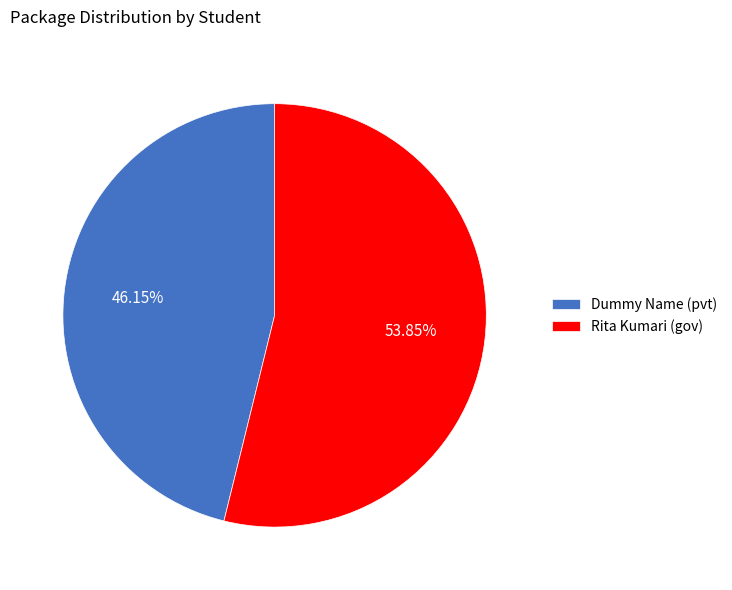

To the nearest percent, what is the difference between the Dummy Name (pvt) and Rita Kumari (gov) slice percentages?

8%